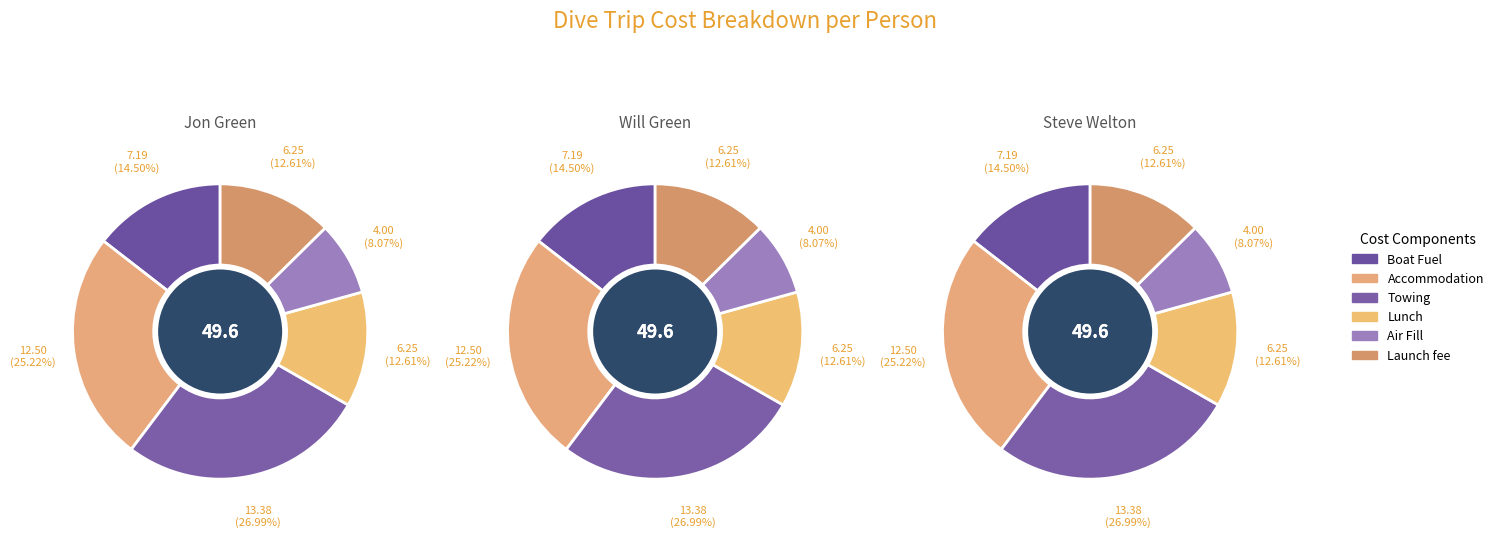

What portion of the pie excludes Steve Welton?

66.7%